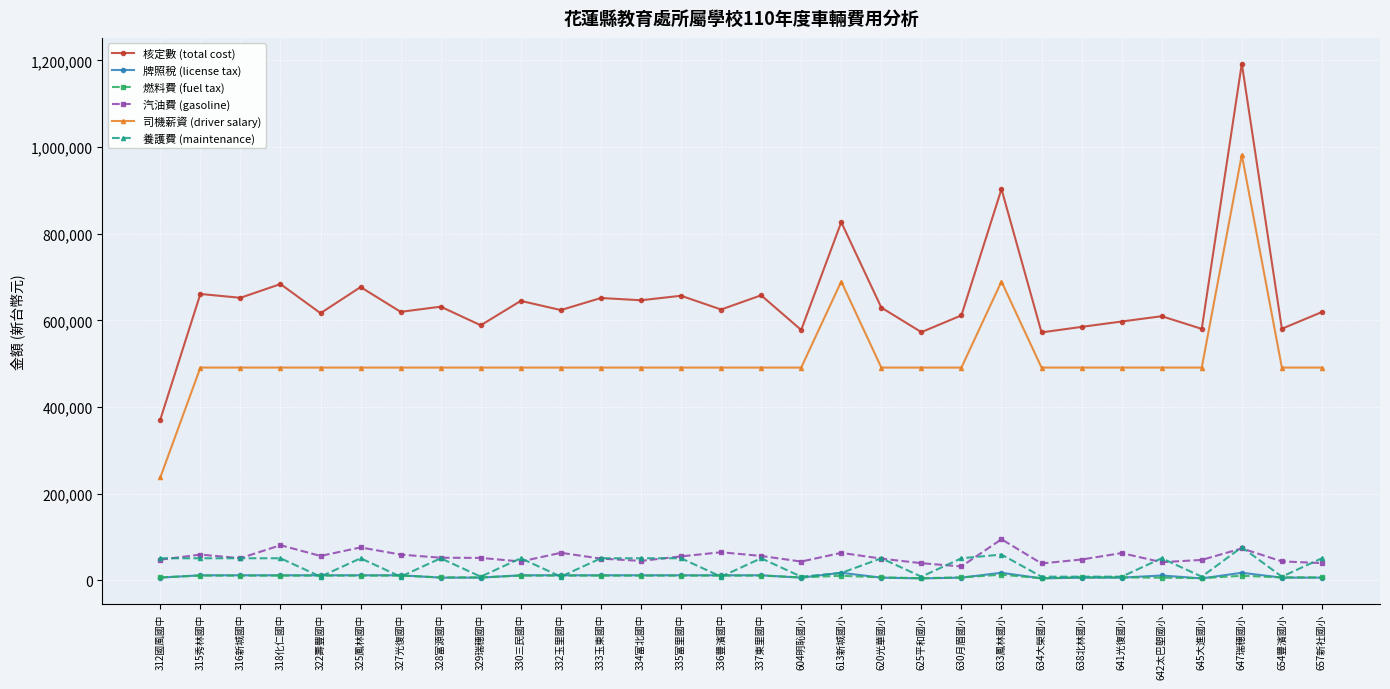

How many values in the 核定數 (total cost) series are below 625055?

15